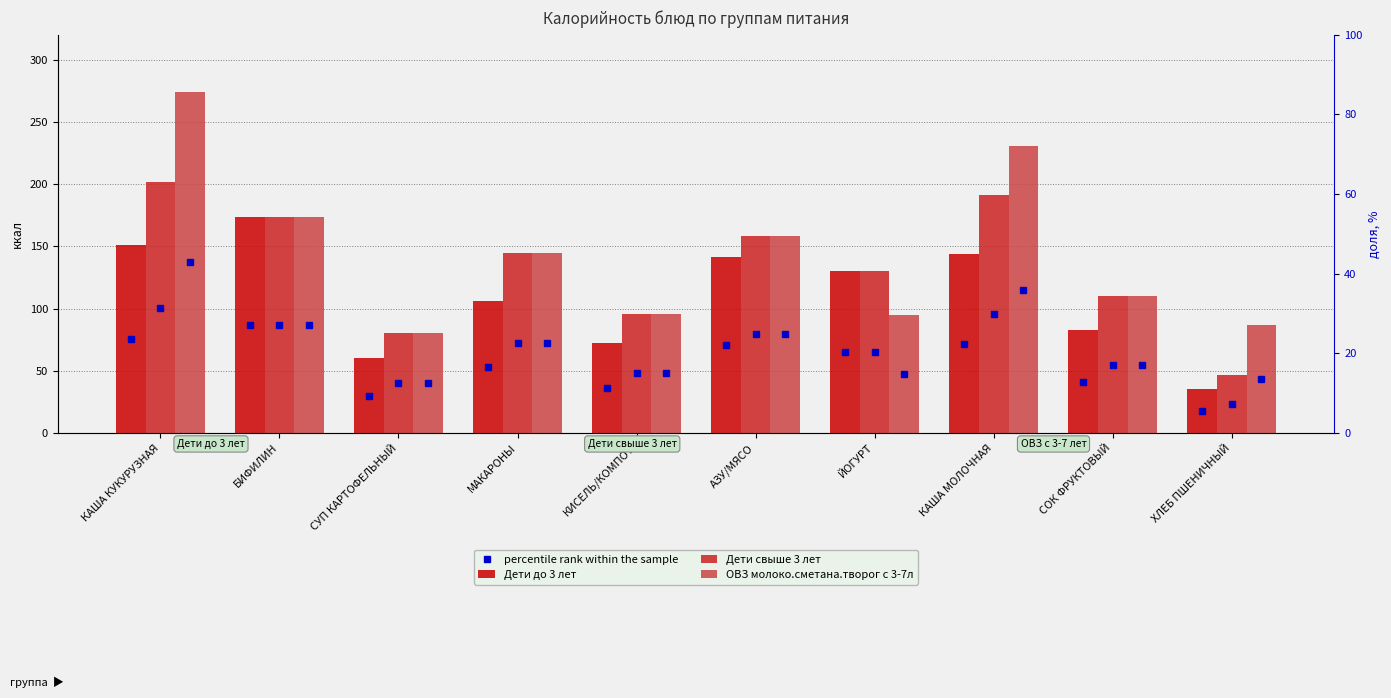

What position from the left is КАША МОЛОЧНАЯ?

8